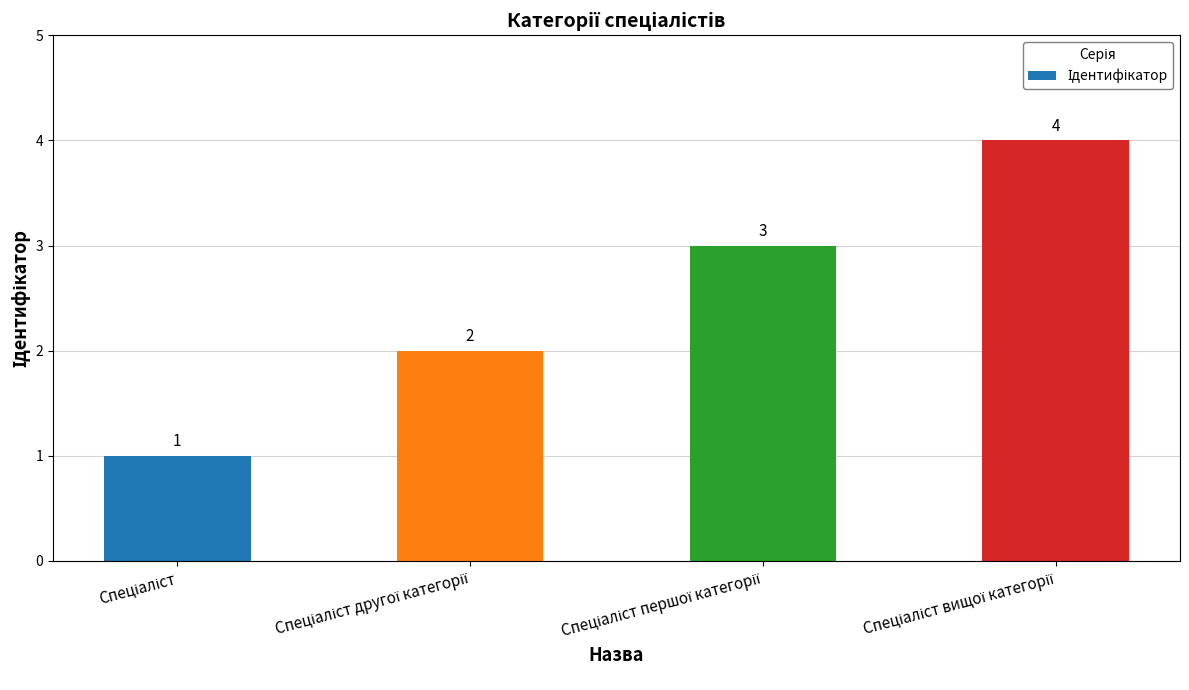

Count the values in the range 2 to 4.

3